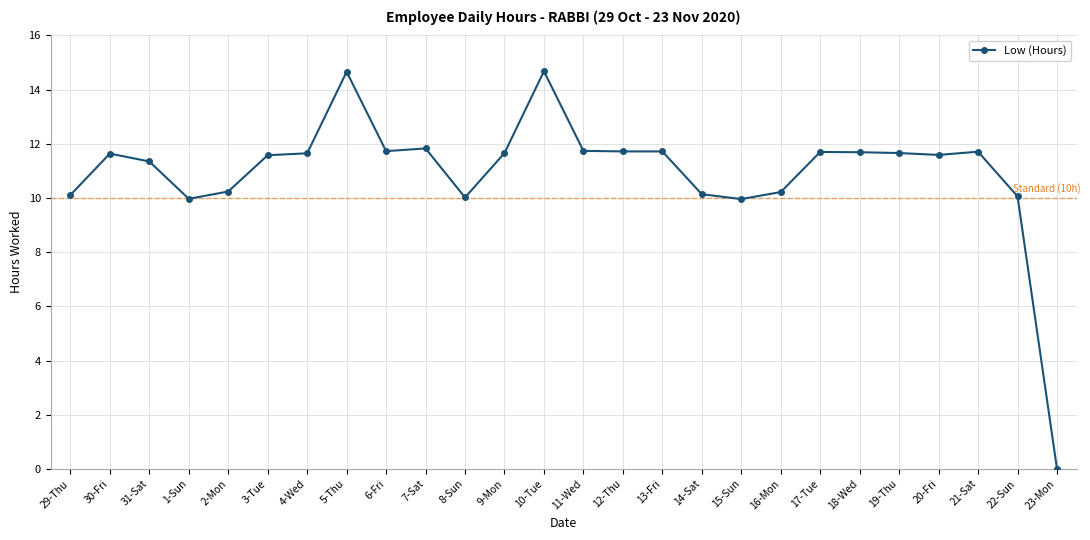

How many series are shown in this chart?

1